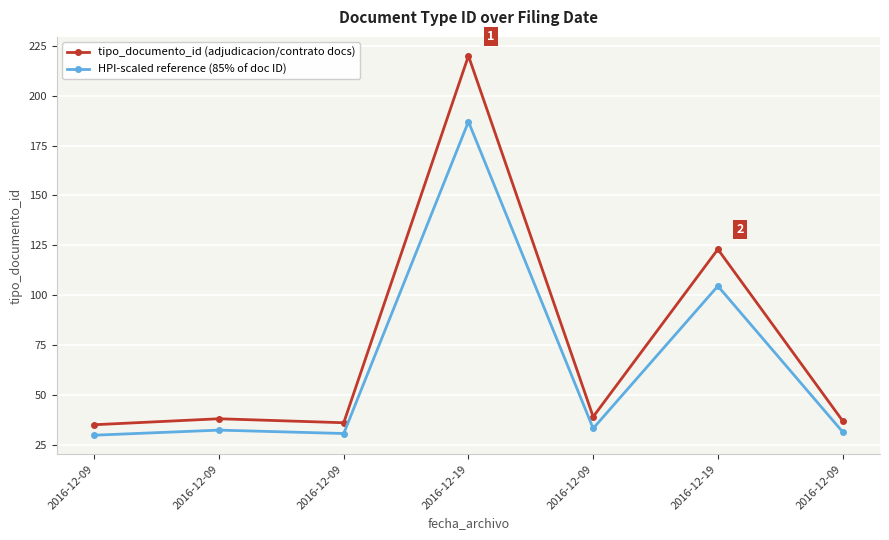

What are all the series names shown in the legend?

tipo_documento_id (adjudicacion/contrato docs), HPI-scaled reference (85% of doc ID)